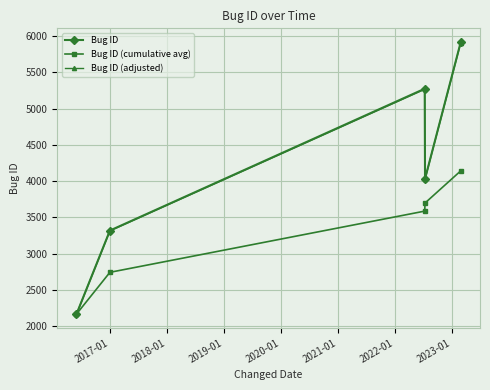

Which series has the largest range (max minus min)?

Bug ID